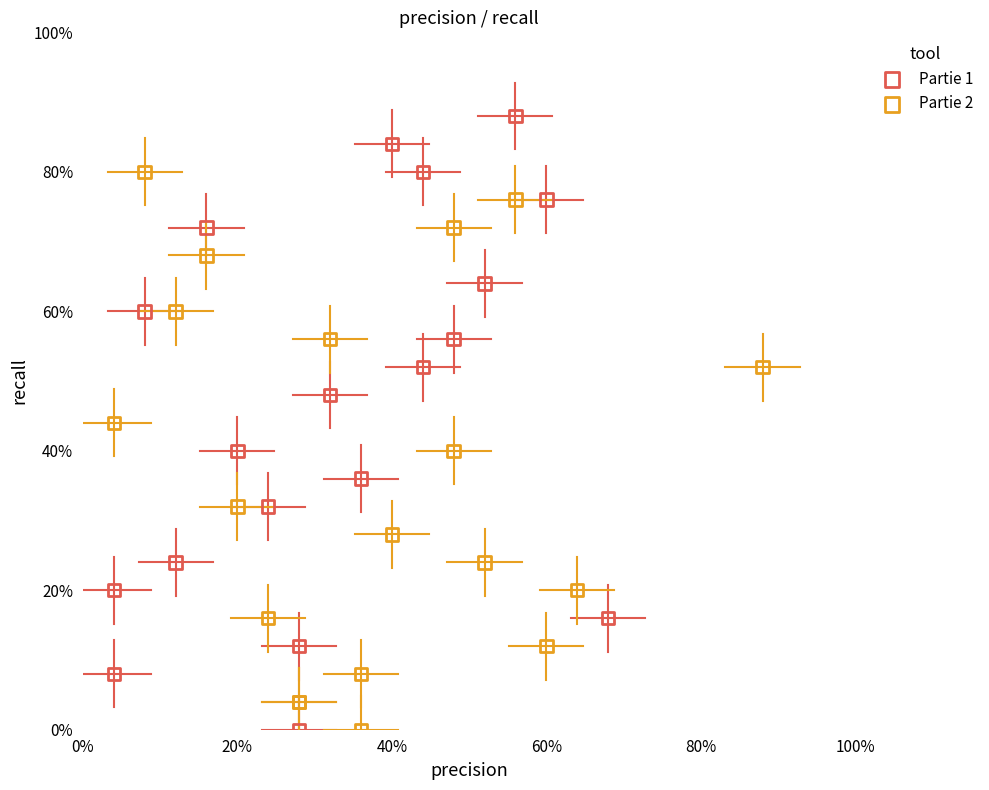

What are all the series names shown in the legend?

Partie 1, Partie 2